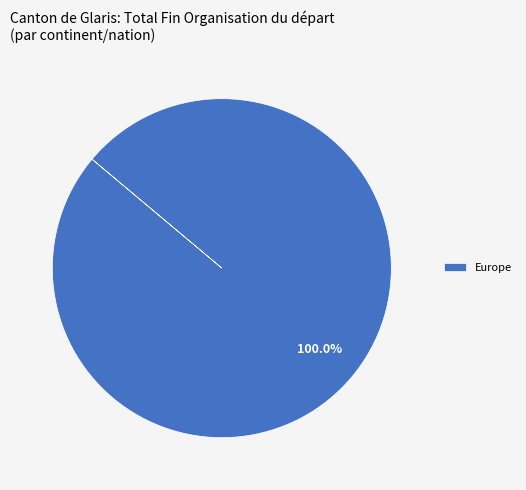

How many slices are in this pie chart?

1